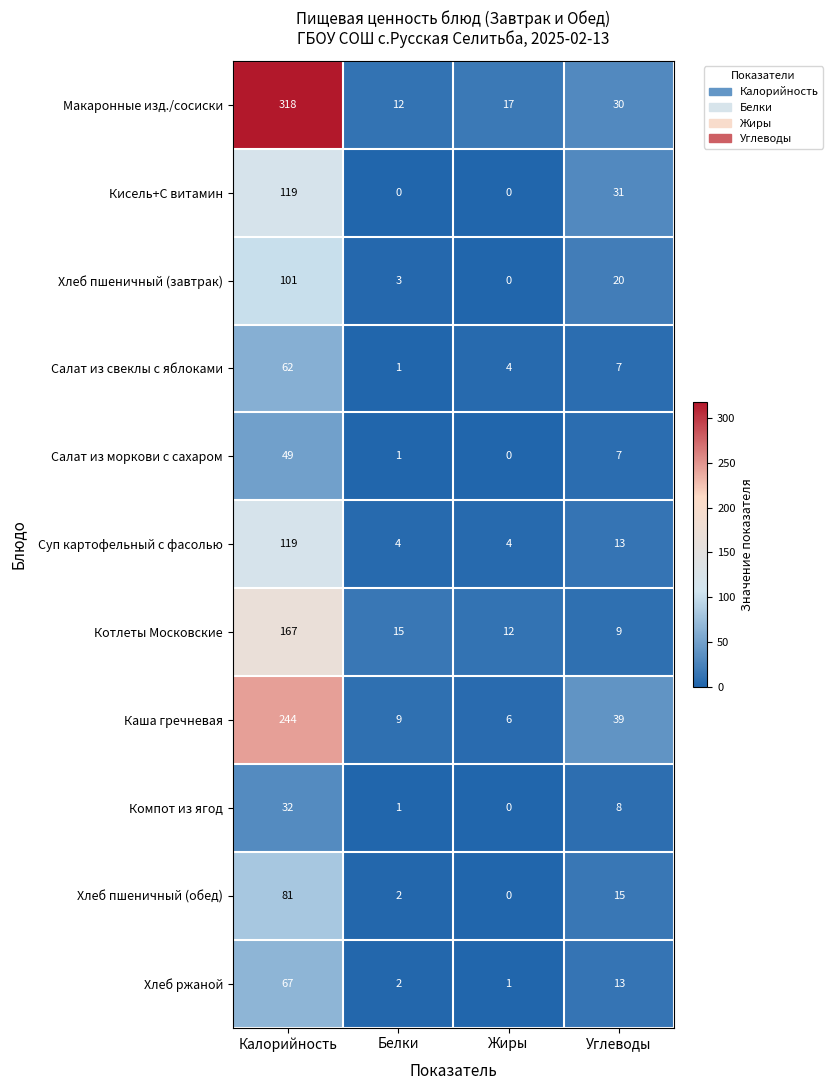

True or false: Компот из ягод has a value of 18 at Жиры.

False